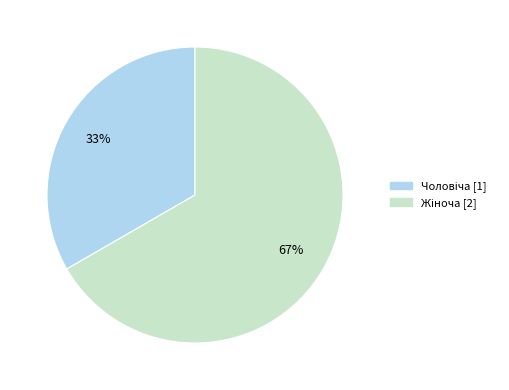

Does any single category account for the majority?

Yes